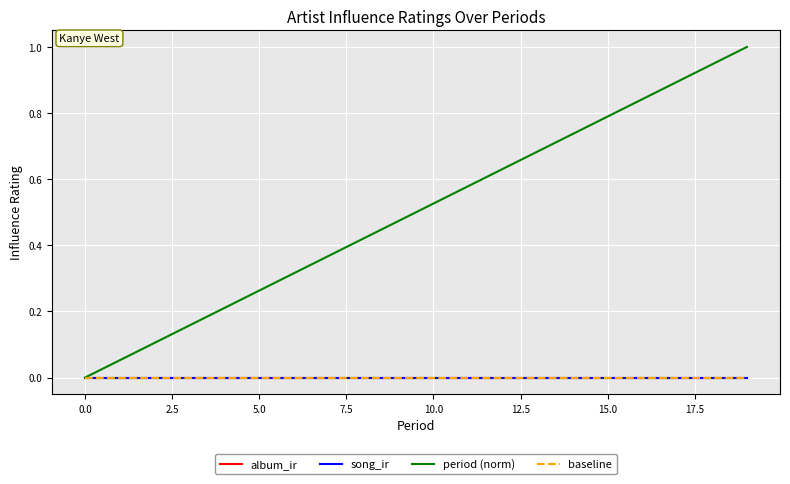

Is this an area chart (filled region under the line)?

No